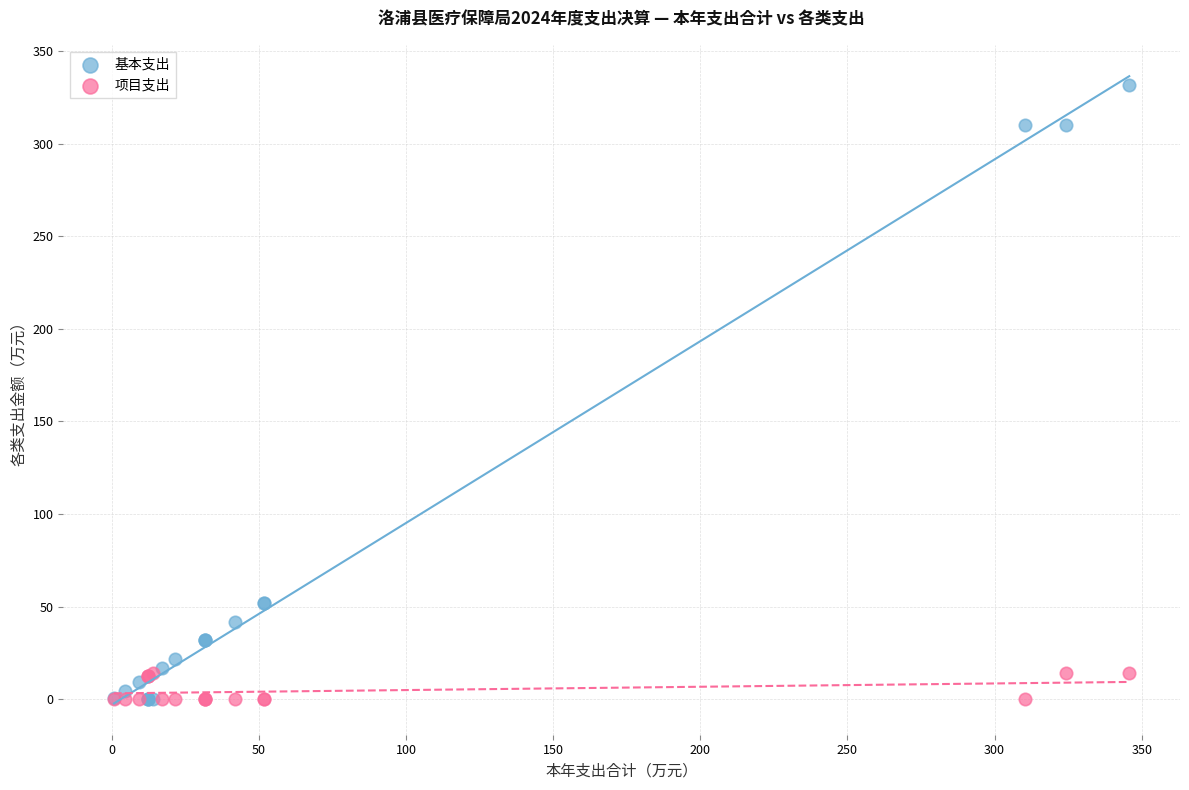

Which series contains the highest Y value?

基本支出